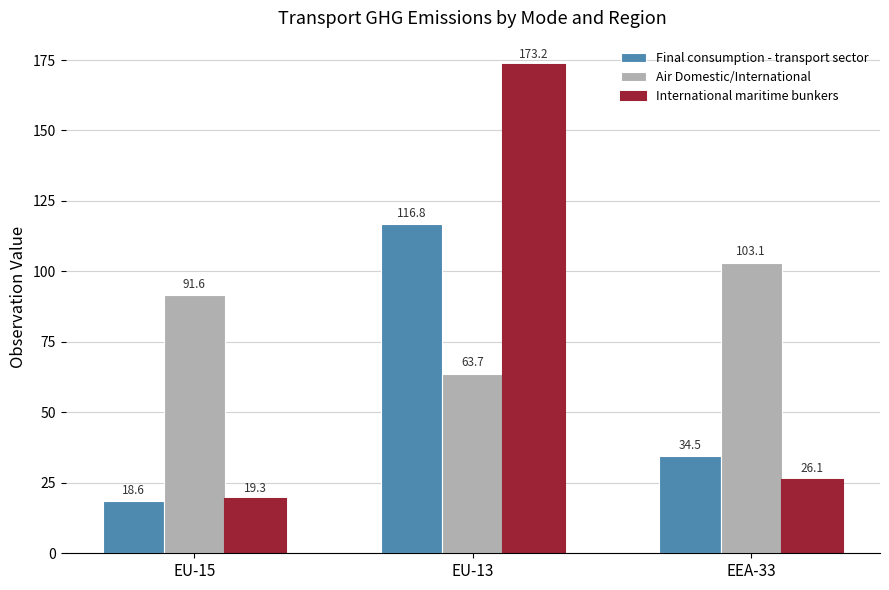

How many data points in Air Domestic/International are less than 91?

1